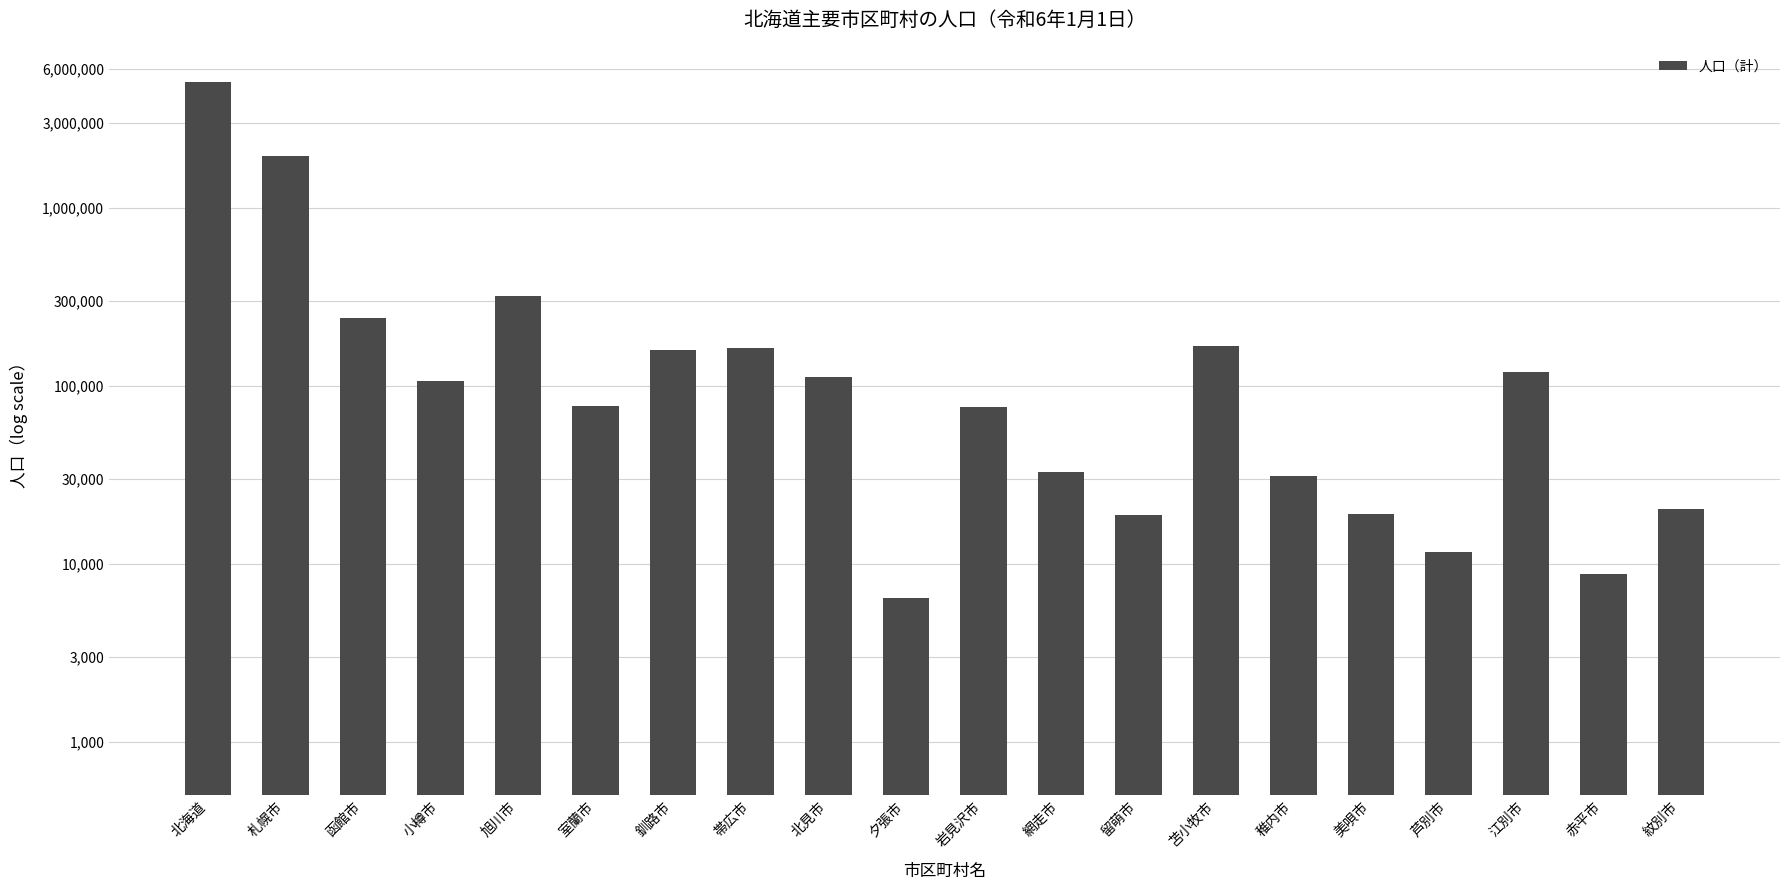

Reading left to right, list all the values displayed in this chart.

5093983	1956928	240218	106507	320436	76519	157519	162460	111740	6411	75522	32846	18695	166846	30946	18976	11571	118686	8741	20260